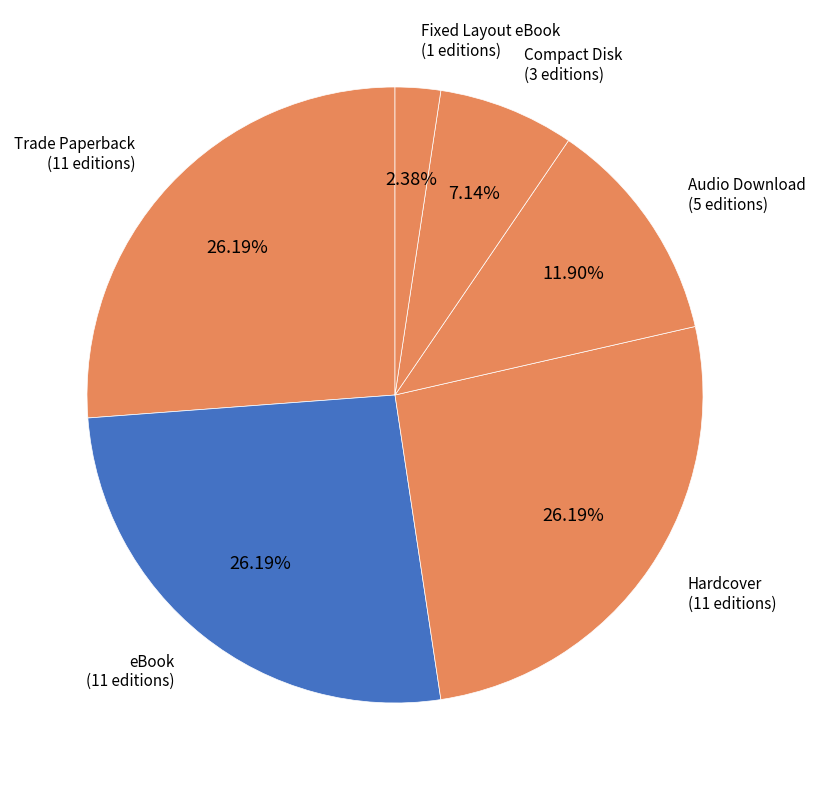

What percentage do Trade Paperback and Fixed Layout eBook together represent?

28.6%